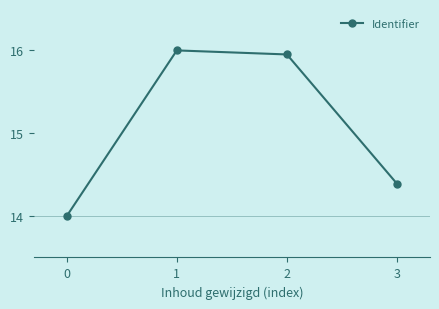

What is the minimum value shown in the chart?

14.0